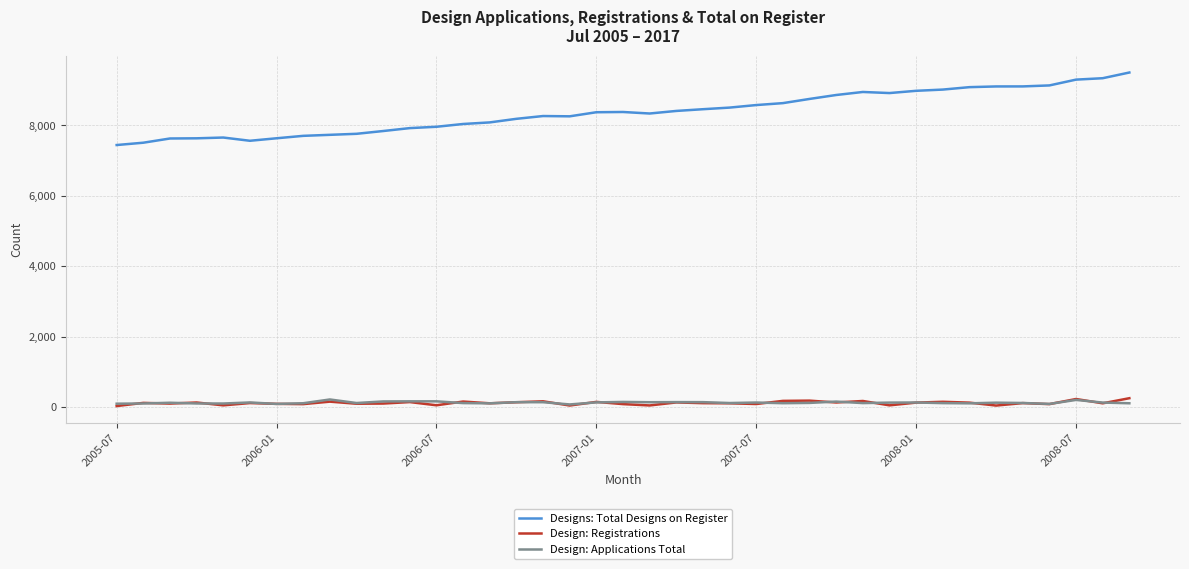

True or false: Design: Registrations and Designs: Total Designs on Register cross at least once.

False